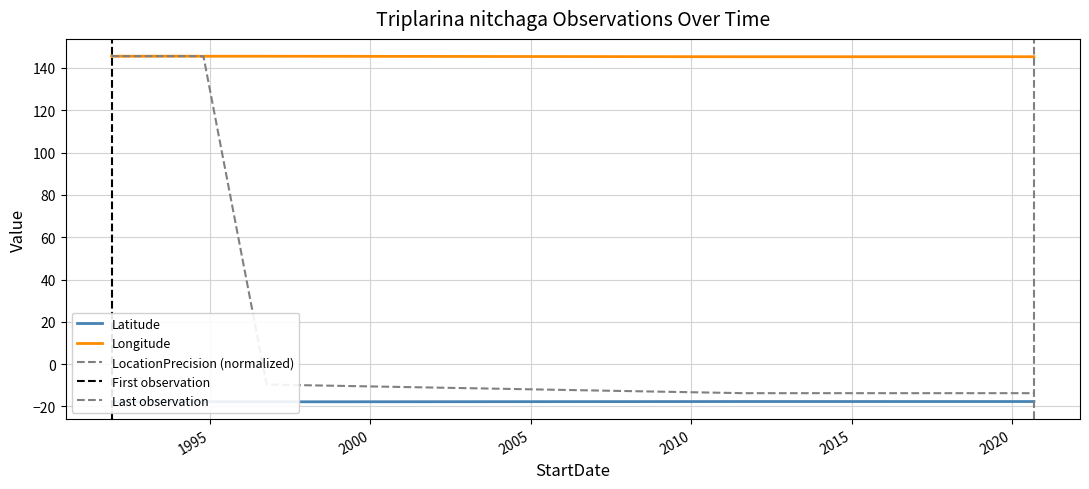

Reading left to right, list all the values displayed in this chart.

Latitude: -17.8	-17.8	-17.8	-17.7	-17.8	-17.8	-17.7	-17.7
Longitude: 145.6	145.6	145.6	145.3	145.6	145.6	145.3	145.3
LocationPrecision: 145.6	145.6	145.6	145.6	145.6	-9.7	-13.7	-13.7